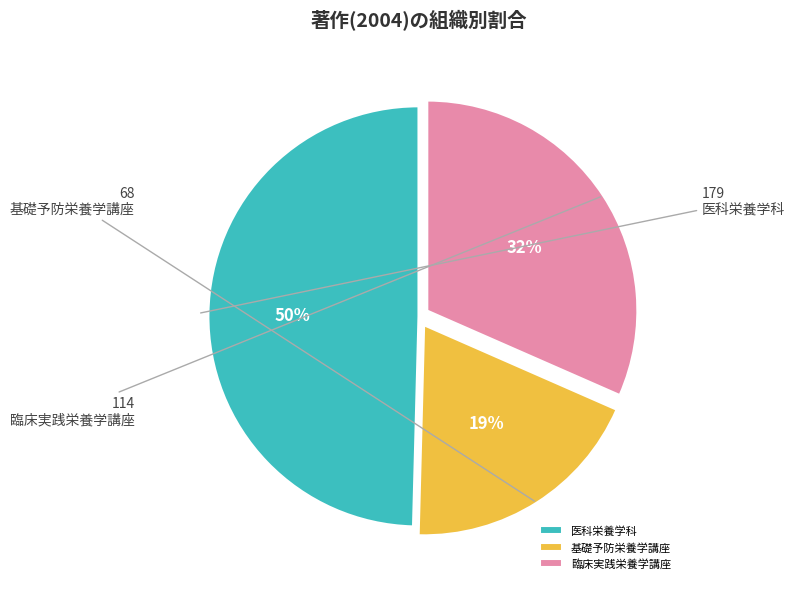

To the nearest percent, what is the difference between the largest and smallest slice percentages?

31%